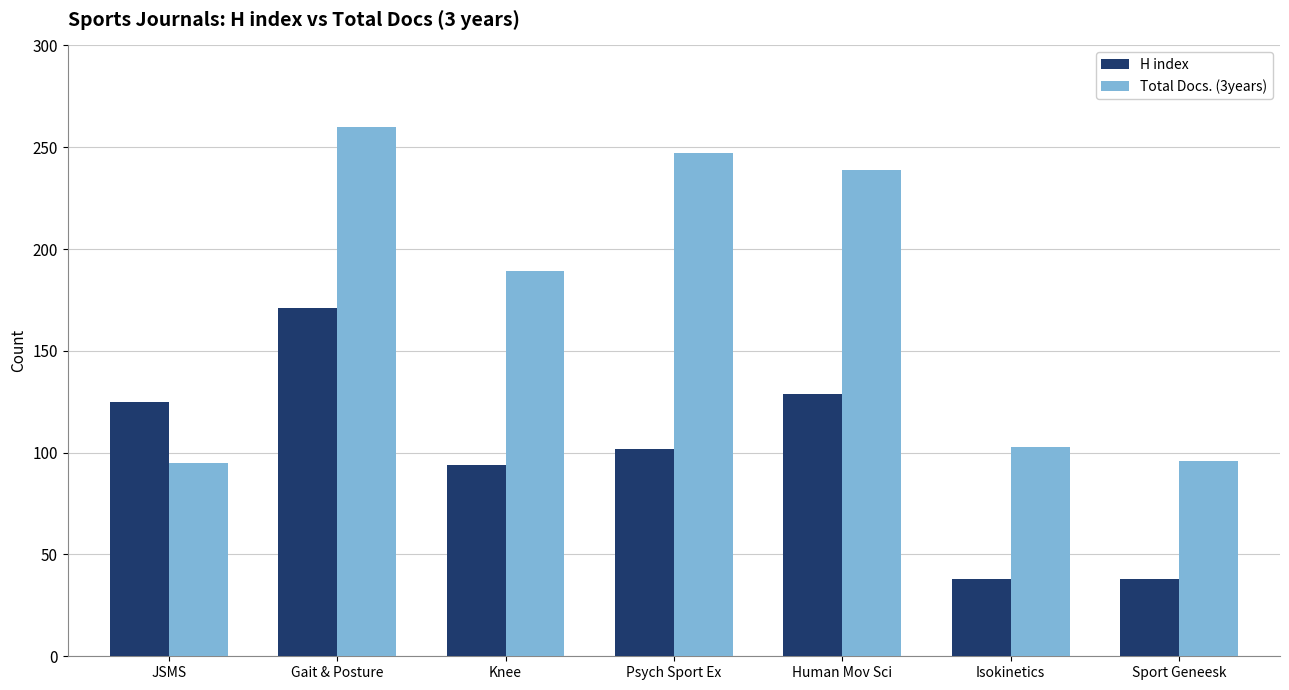

What is the spread (max minus min) of values at Knee?

95